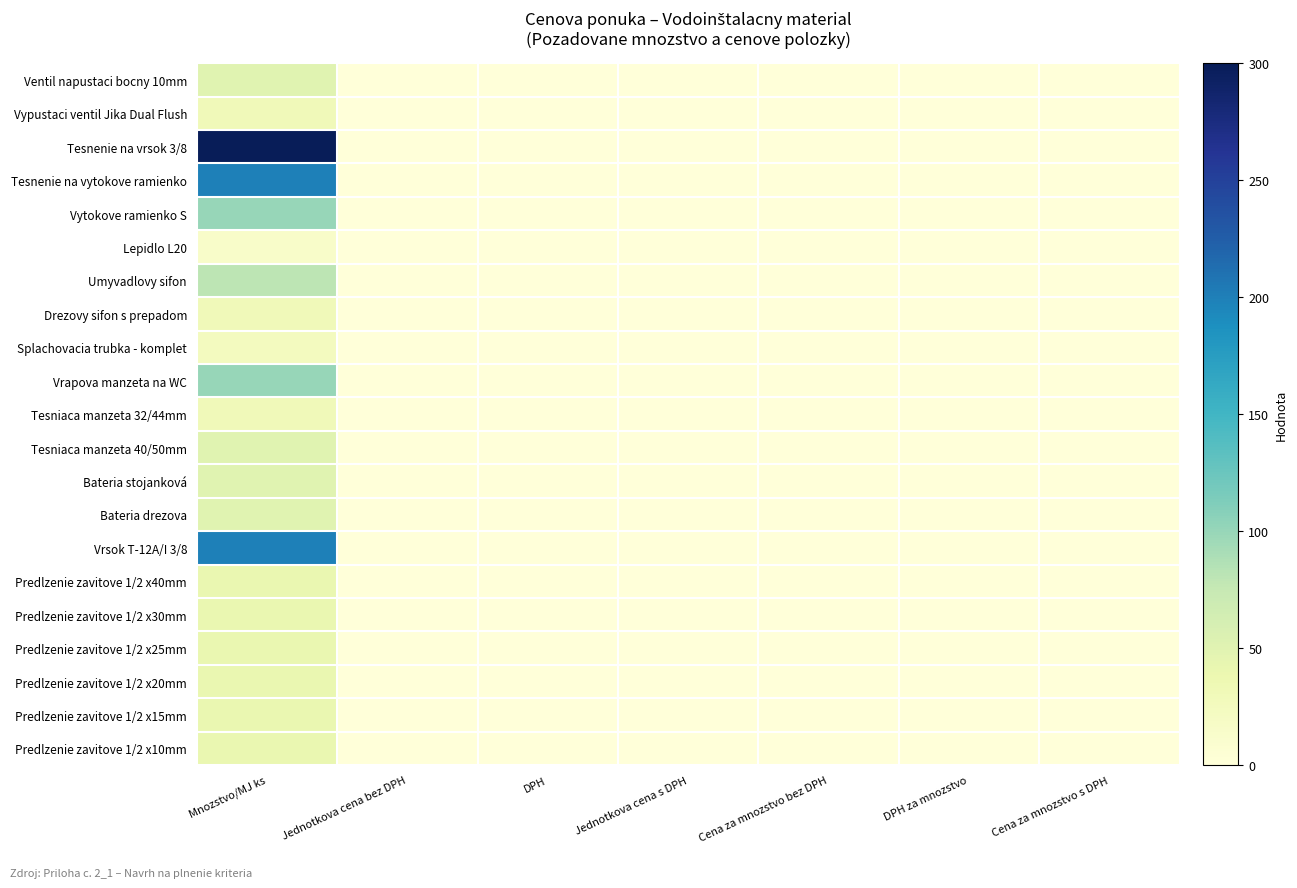

How many distinct data groups are displayed?

21